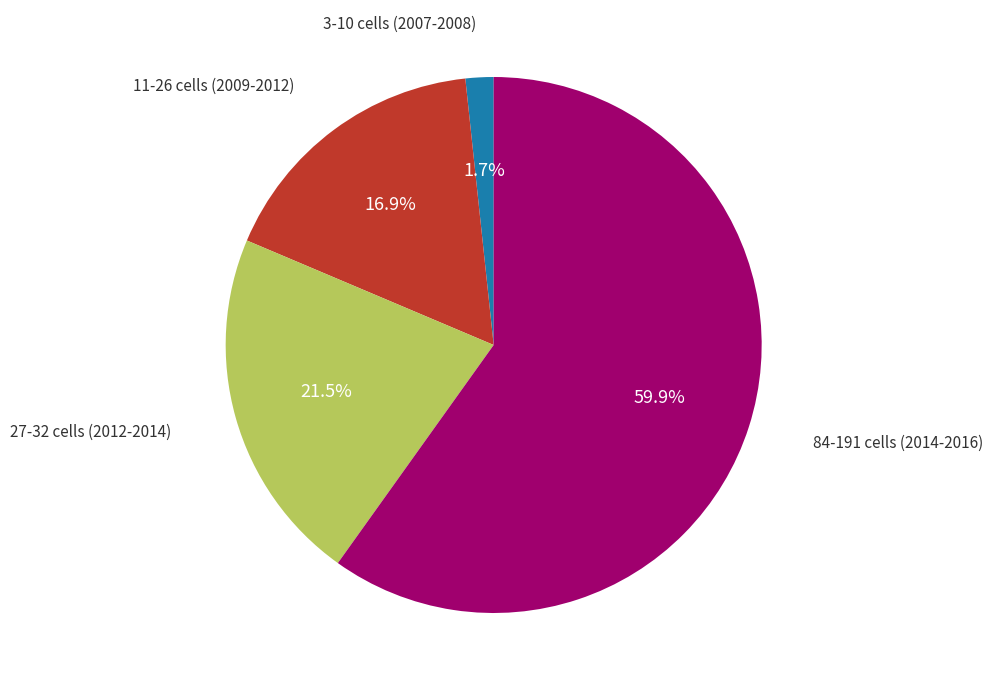

Is there a majority slice in this chart?

Yes